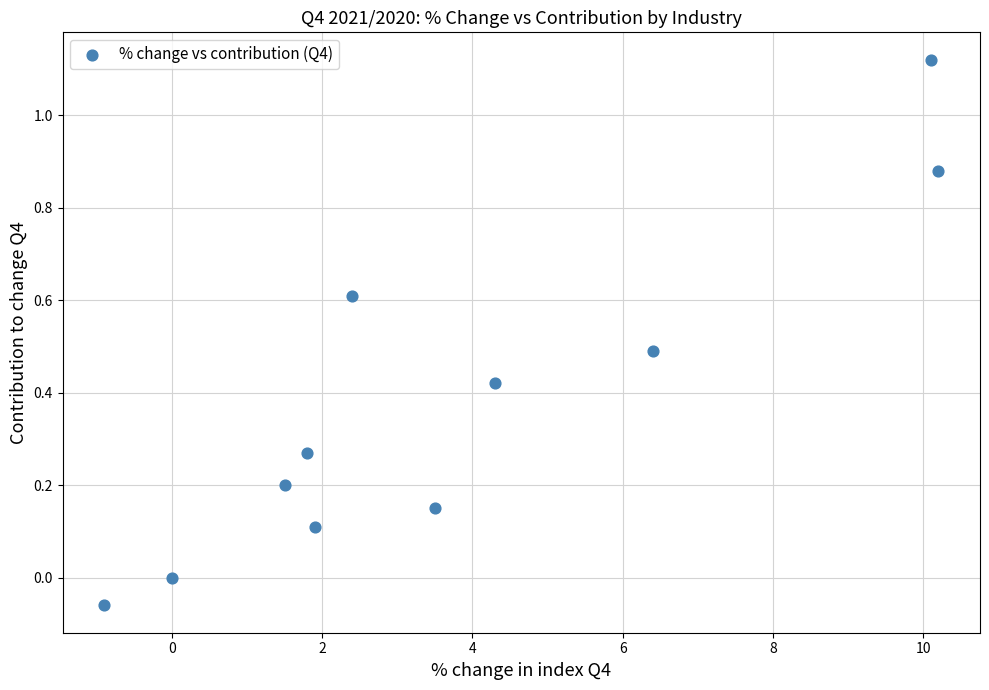

What is the range of X values (max minus min)?

11.1